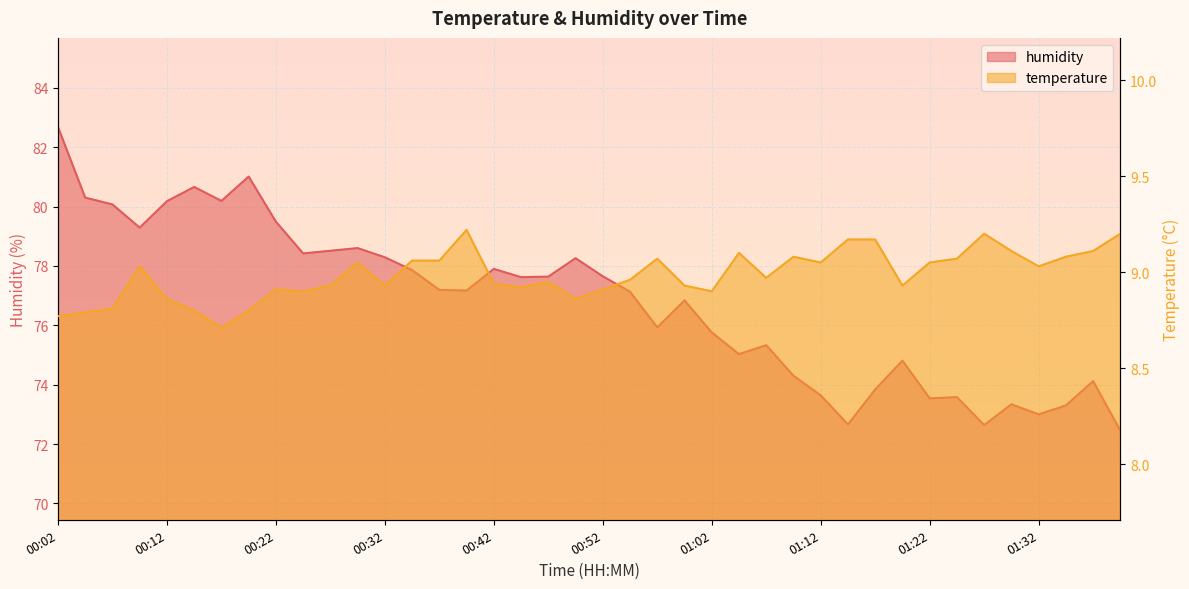

True or false: humidity has more than 2 points higher than both neighbors.

True